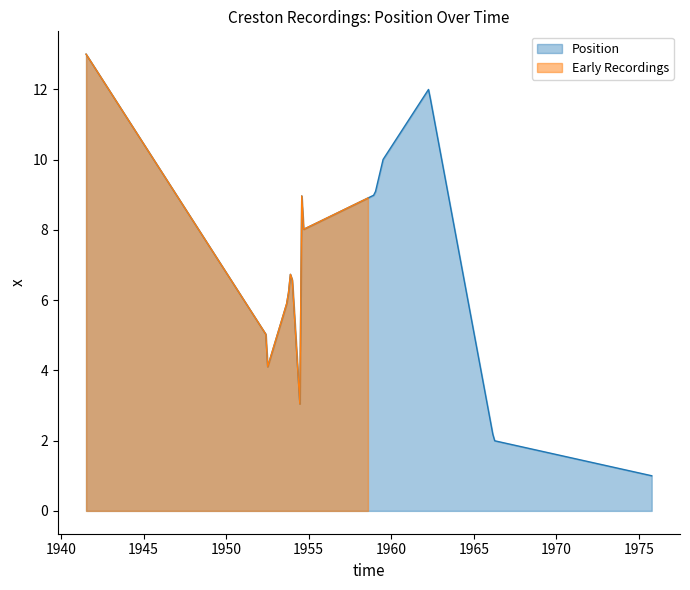

What is the minimum value for Position?

1.0